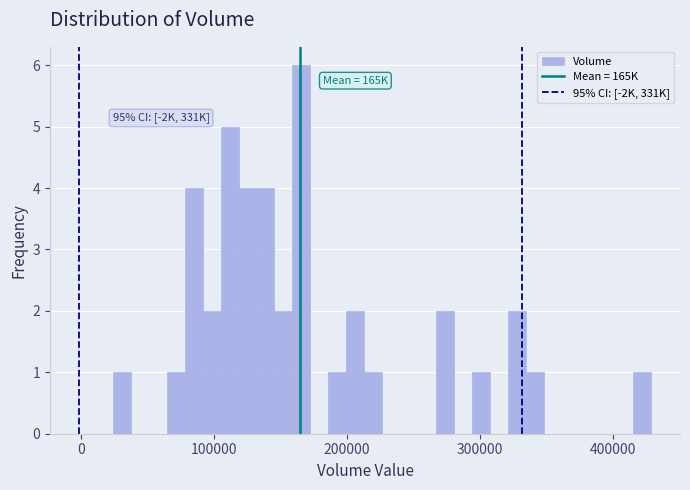

Read against the x-axis, roughly where is the centre of the tallest bar?

170000